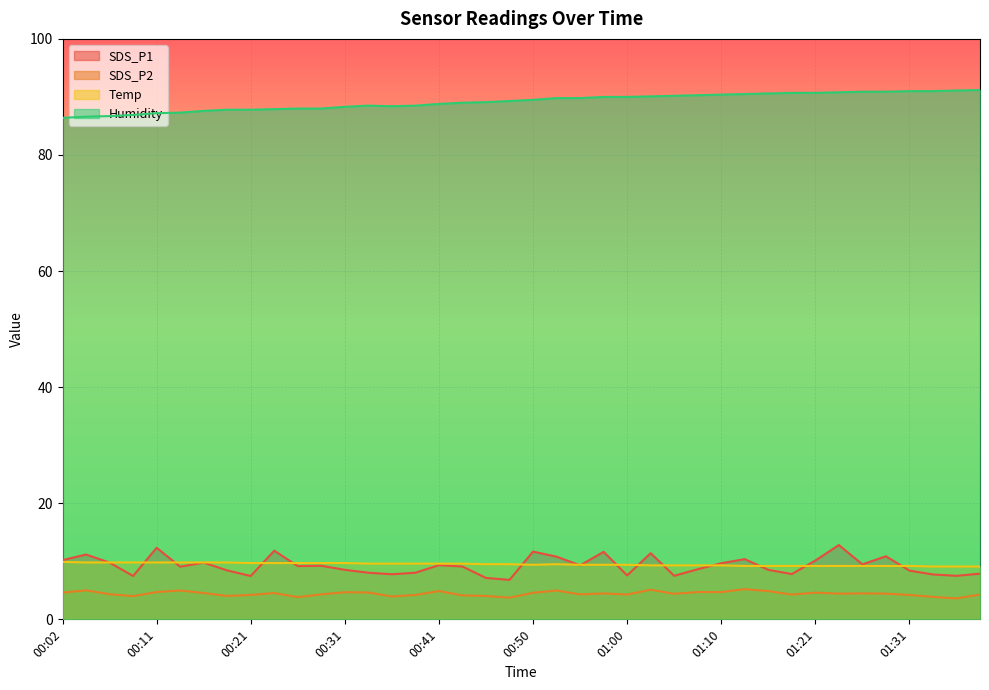

What is the highest value of the Humidity series?

91.2